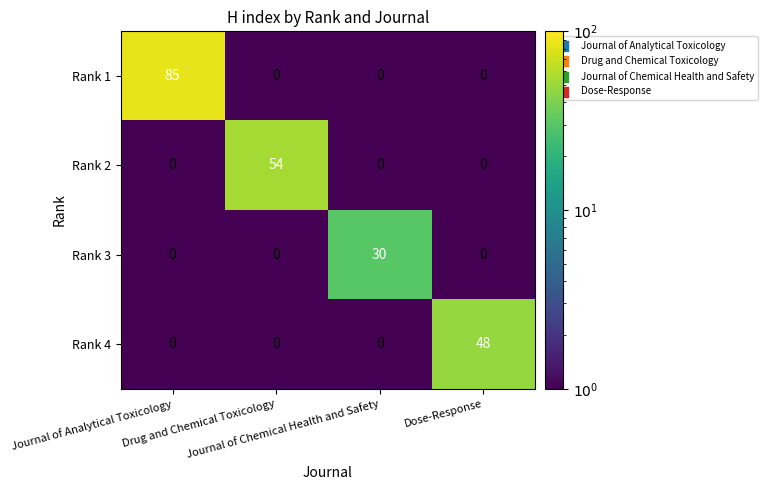

Which series has the largest total across all categories?

Rank 1